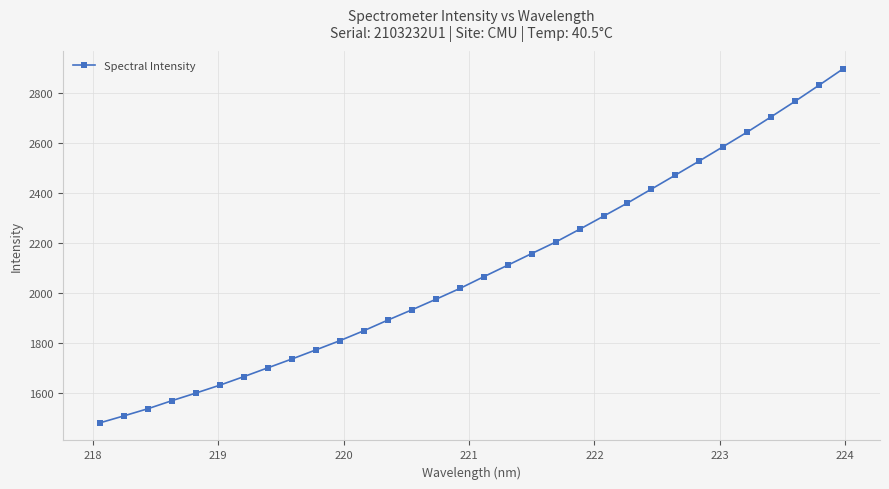

What is the difference between the second highest and second lowest values?

1321.4